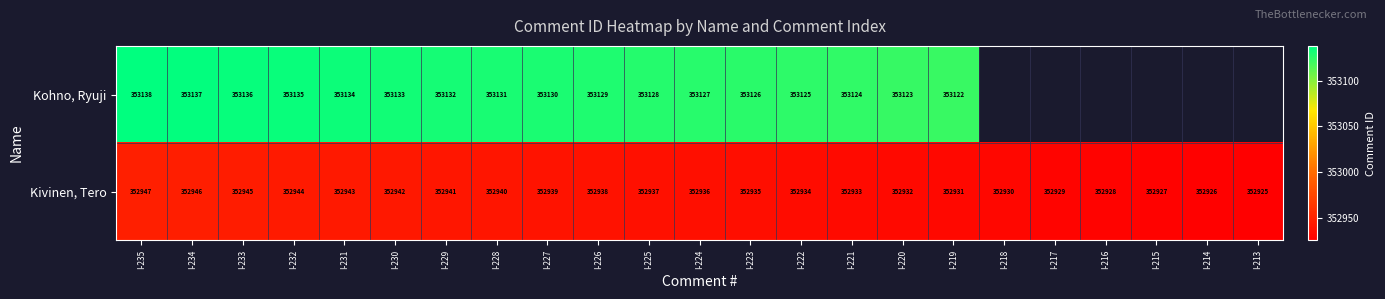

Where does the Kivinen, Tero series first go above 352936?

I-235